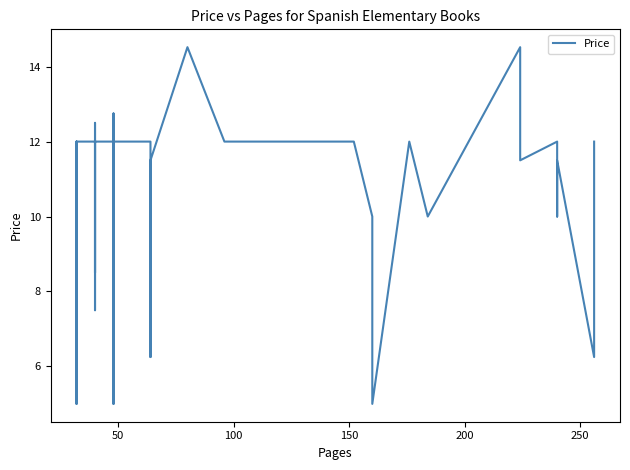

True or false: there are more than 2 points higher than both neighbors.

True